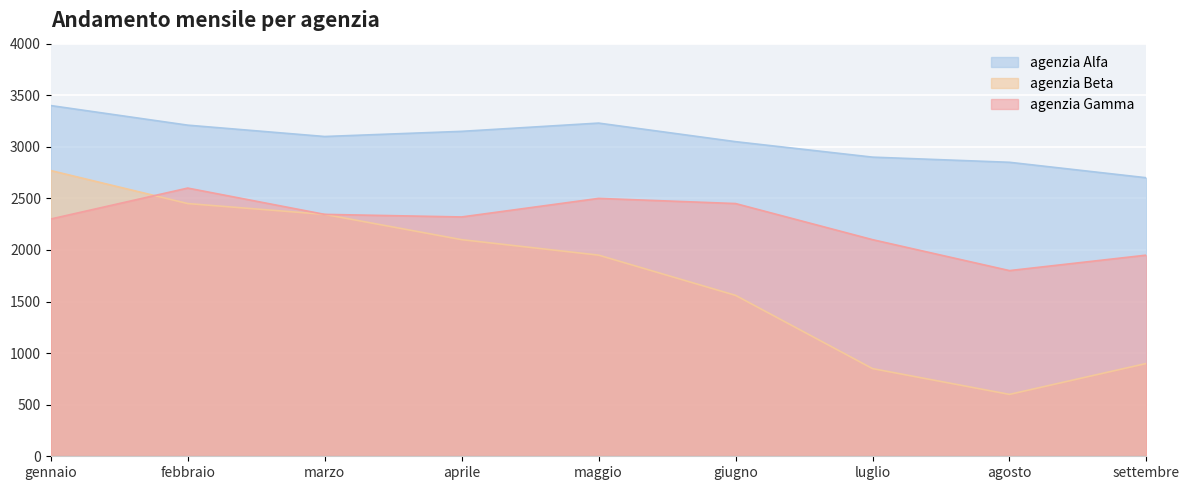

Which series changed the most between giugno and agosto?

agenzia Beta